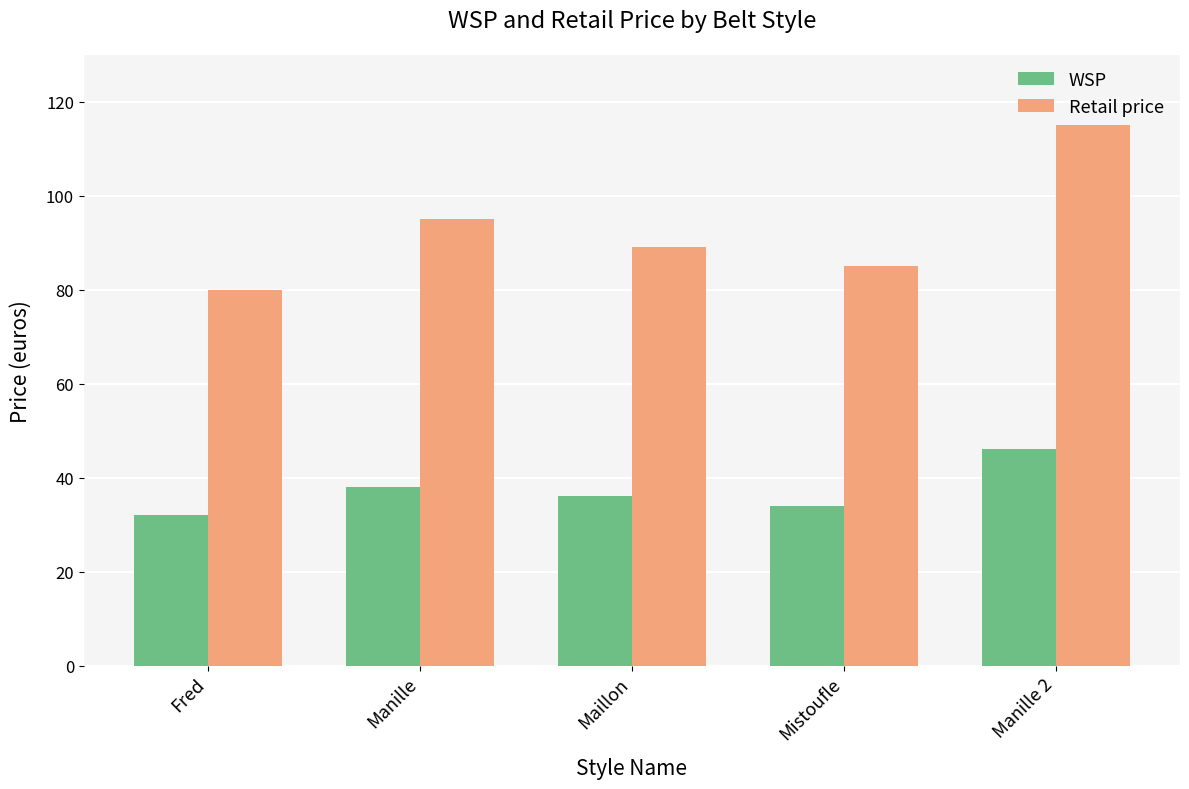

Reading right to left, extract all data points from this chart.

WSP: Manille 2=46	Mistoufle=34	Maillon=36	Manille=38	Fred=32
Retail price: Manille 2=115	Mistoufle=85	Maillon=89	Manille=95	Fred=80